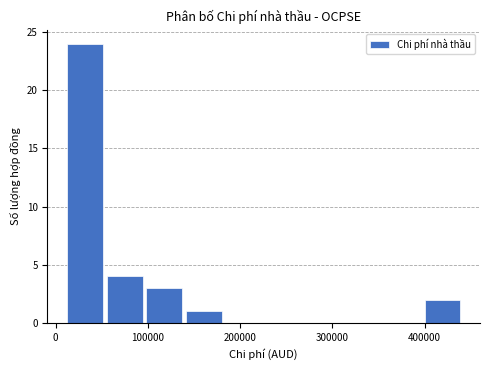

Which range on the x-axis has the tallest bar?

10000 to 50000